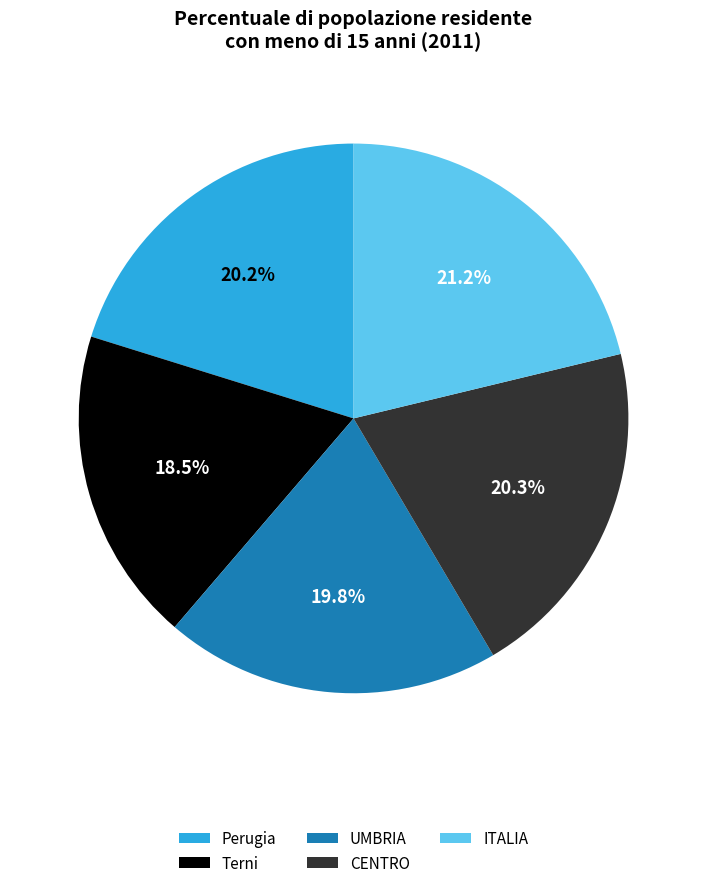

What percentage is NOT represented by ITALIA?

78.8%